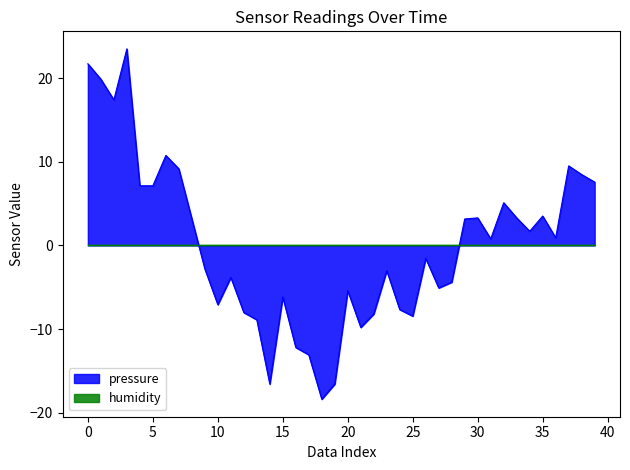

How many categories are shown in the chart?

40